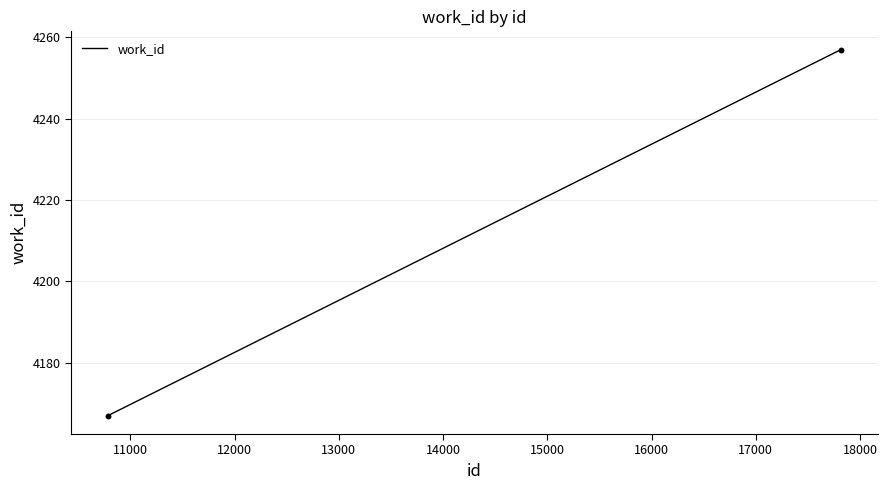

True or false: there are more than 2 points higher than both neighbors.

False